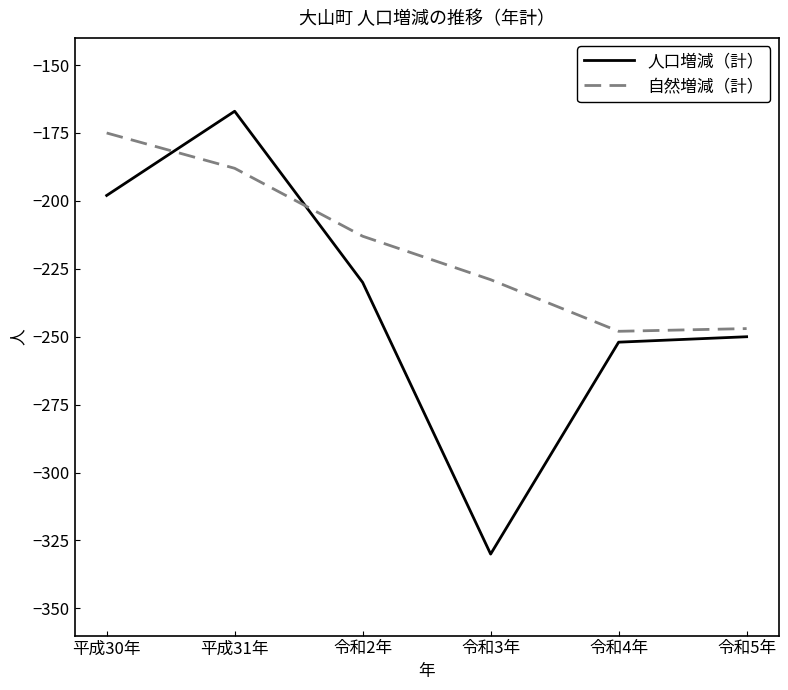

At which label does 人口増減（計） first exceed -230?

平成30年